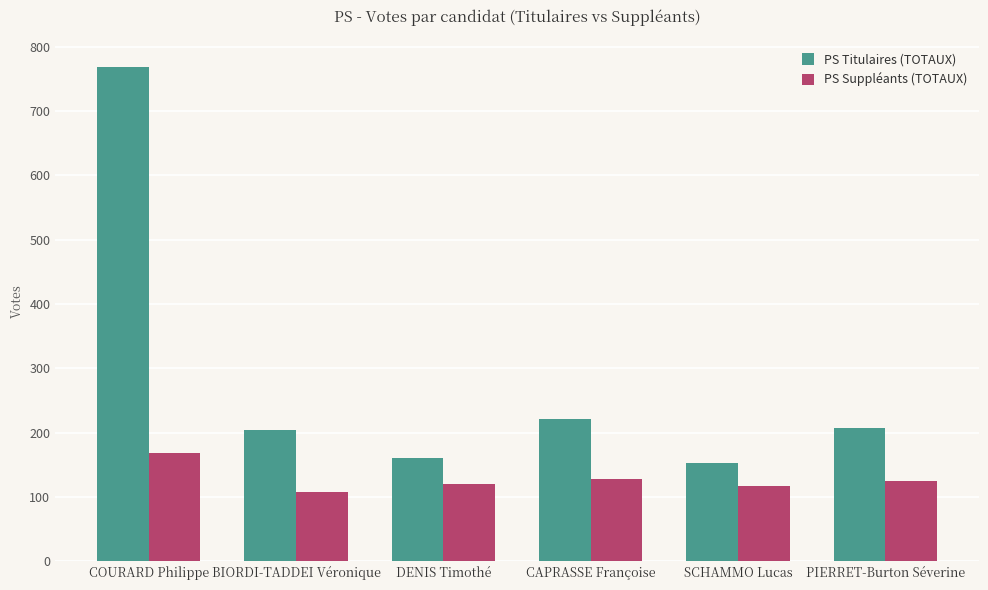

What is the smallest value displayed?

108